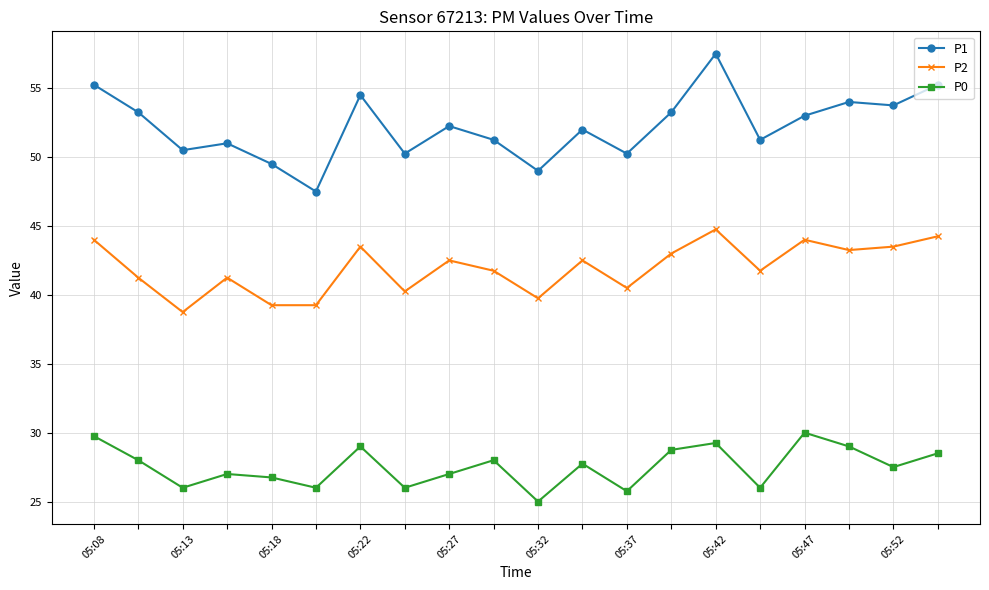

What is the maximum value for P2?

44.8